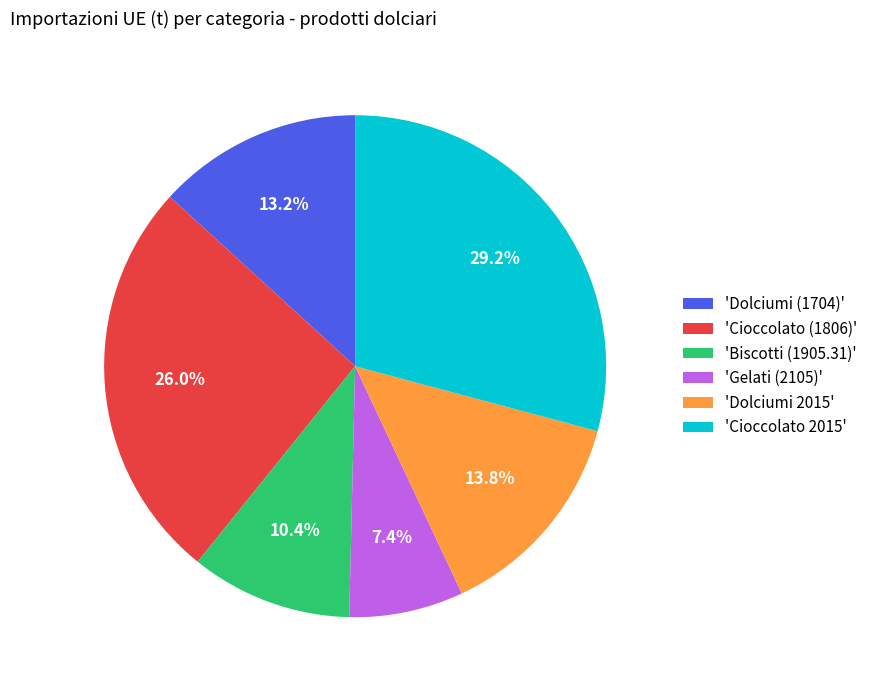

What is the smallest slice in the pie chart?

'Gelati (2105)'